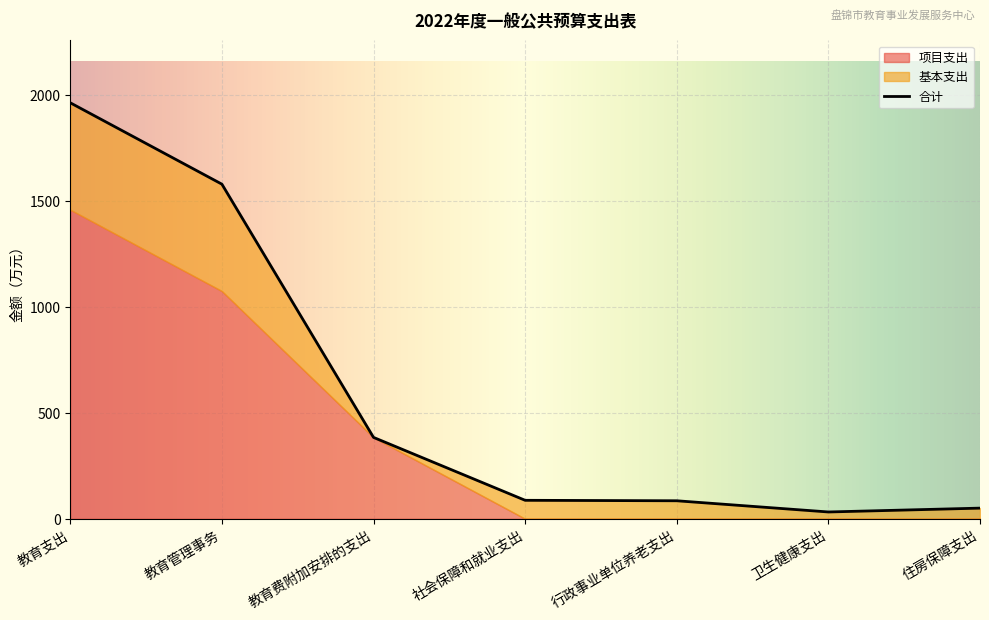

What is the difference between the maximum and minimum values in the 基本支出 series?

504.2